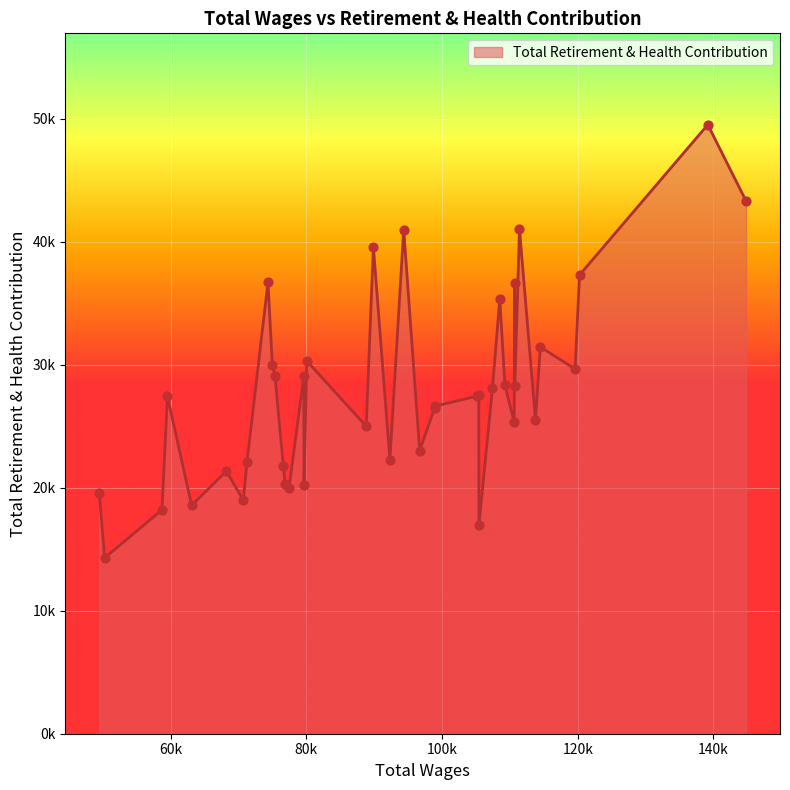

Does the chart have visible grid lines?

Yes